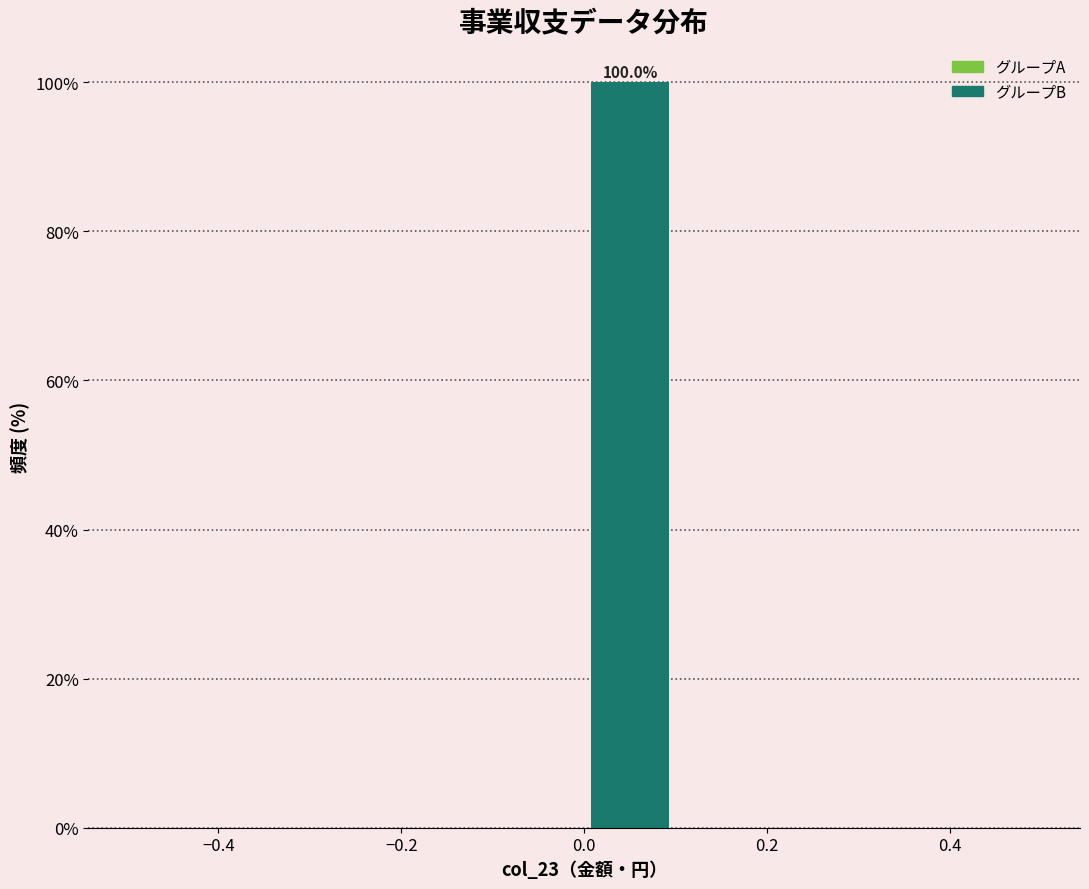

Over which range of the x-axis is the bar tallest?

0.0 to 0.1